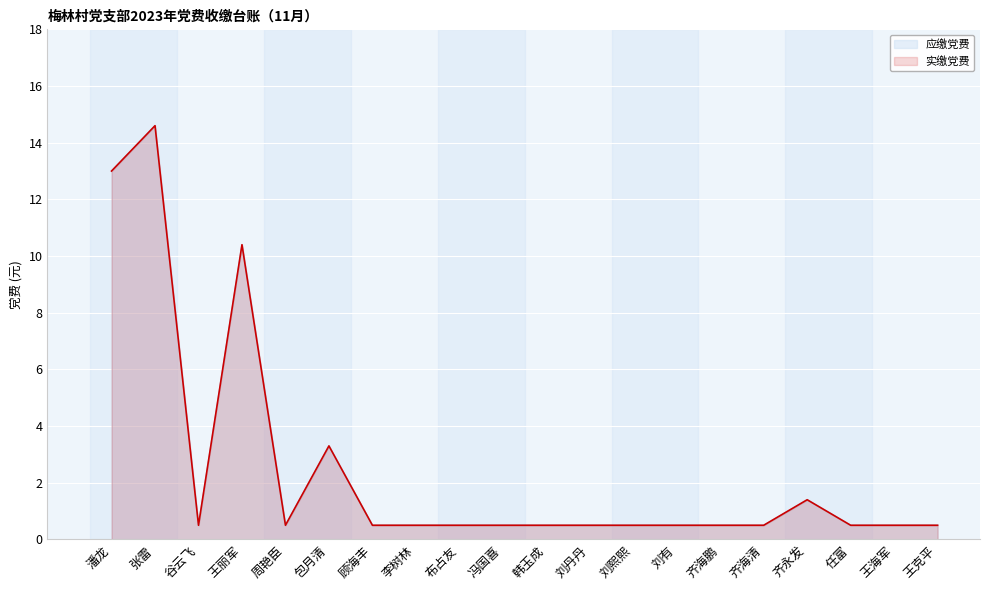

Count the number of categories in the chart.

20